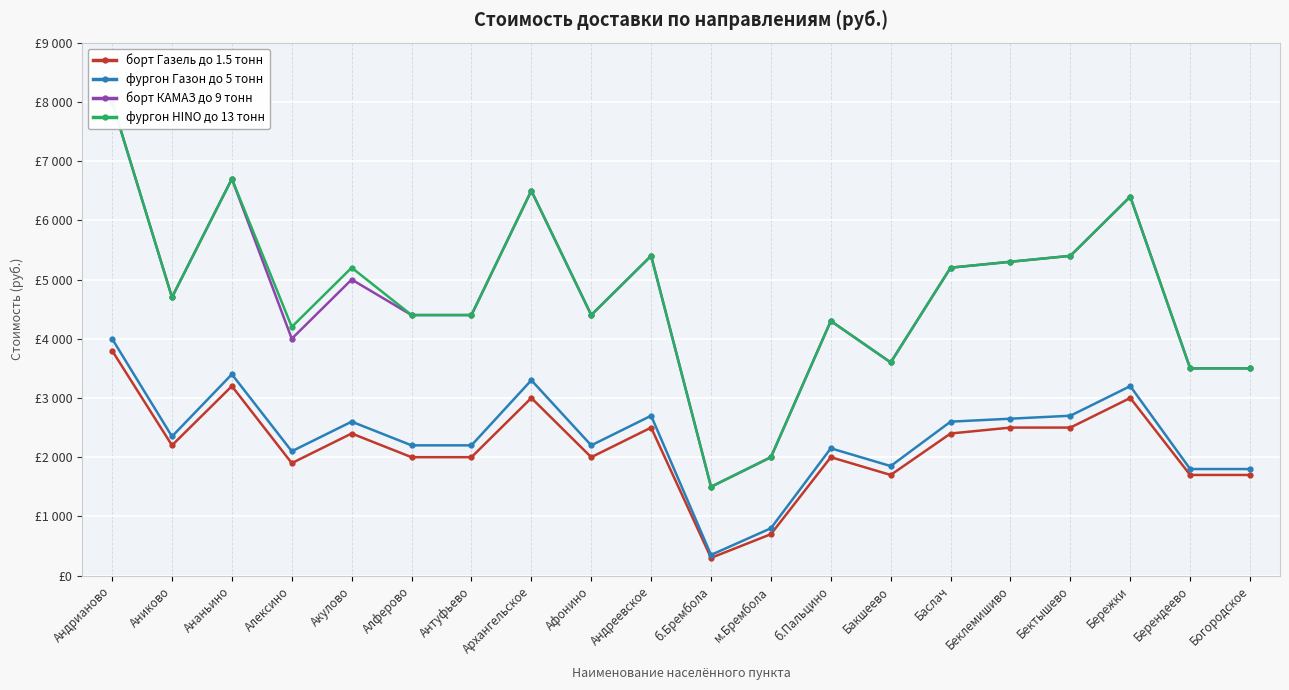

True or false: борт Газель до 1.5 тонн and фургон Газон до 5 тонн intersect in this chart.

False